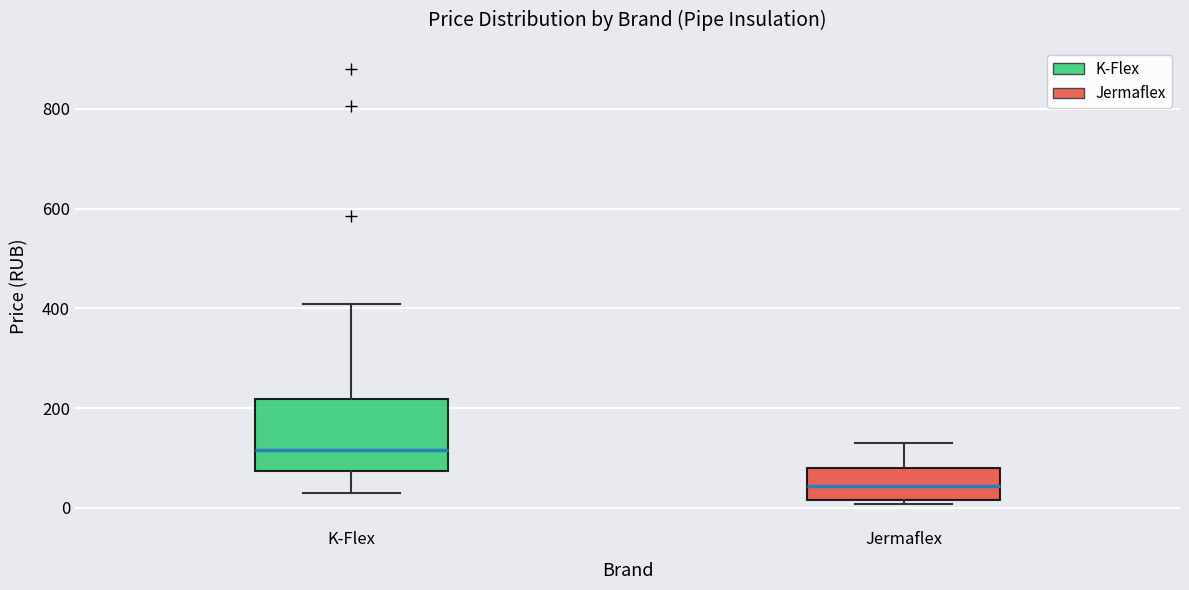

Reading left to right, transcribe this box plot: for each box, give where its median line is, the range the box spans, and where its two whiskers end, as read against the y-axis. The values are not printed on the chart, so give them approximately, as read against the axis.

K-Flex: median 120, box 80 to 220, whiskers 20 to 400
Jermaflex: median 40, box 20 to 80, whiskers 0 to 140